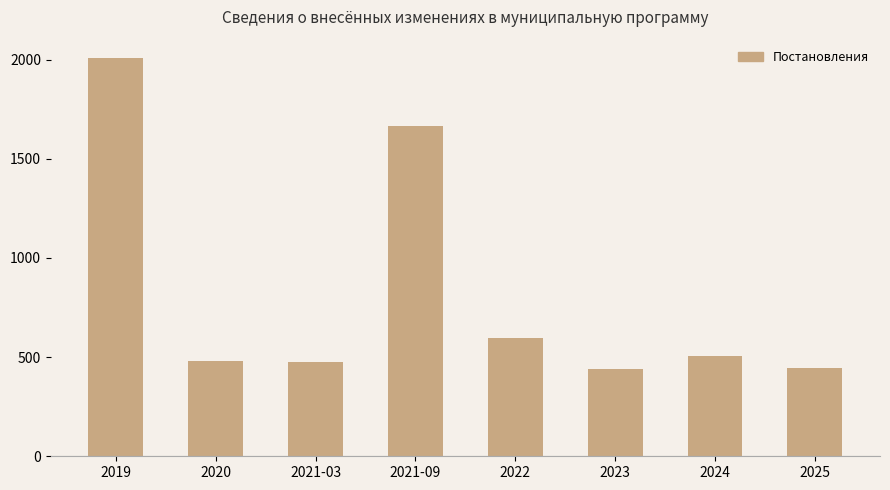

What is the ratio of the value at 2020 to the value at 2021-09?

0.3